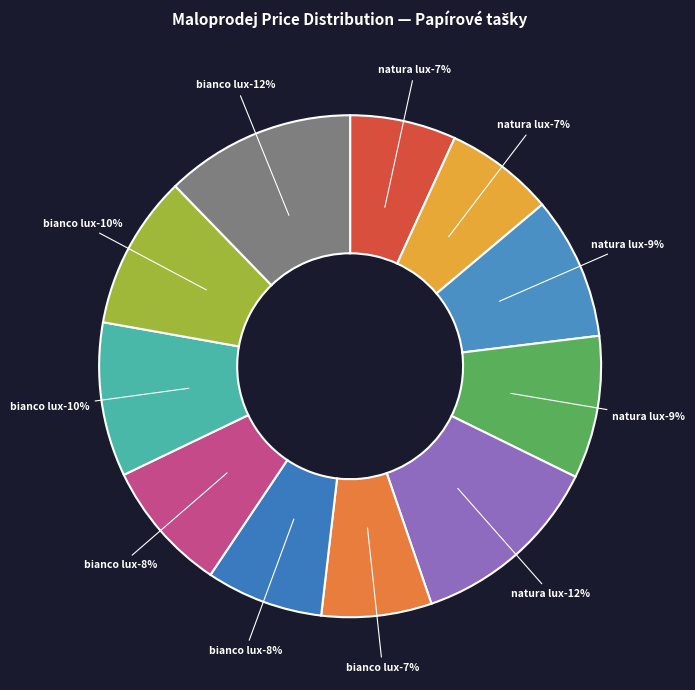

How many slices are in this pie chart?

11